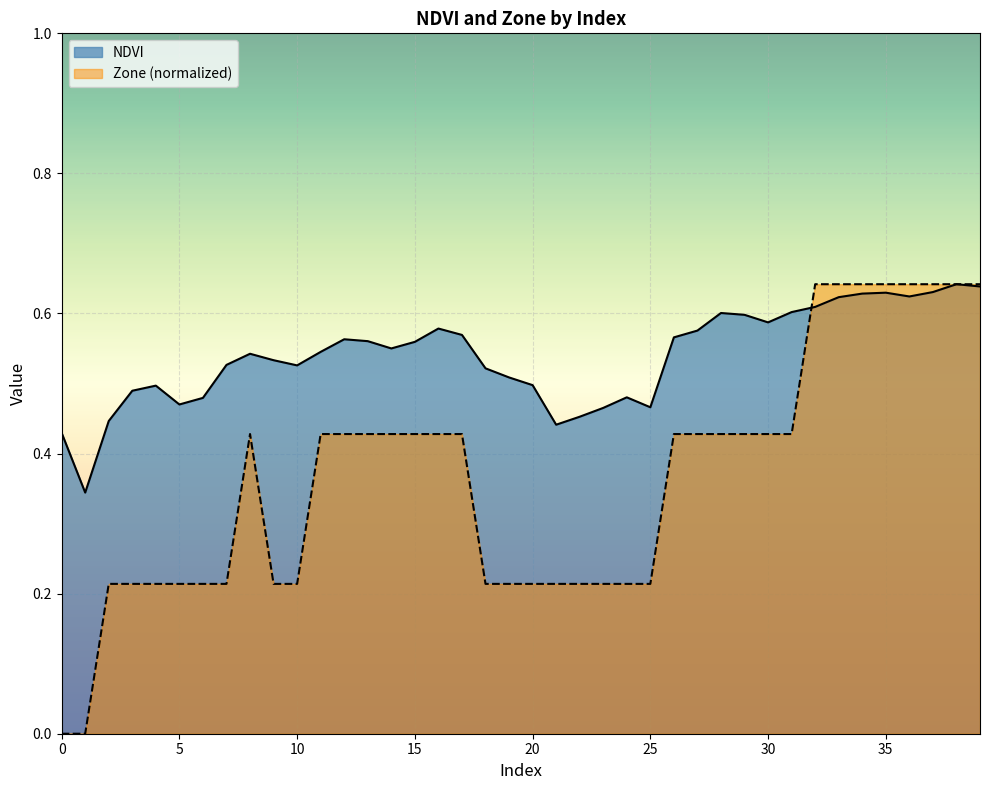

What is the sum of the NDVI values at 26 and 35?

1.2